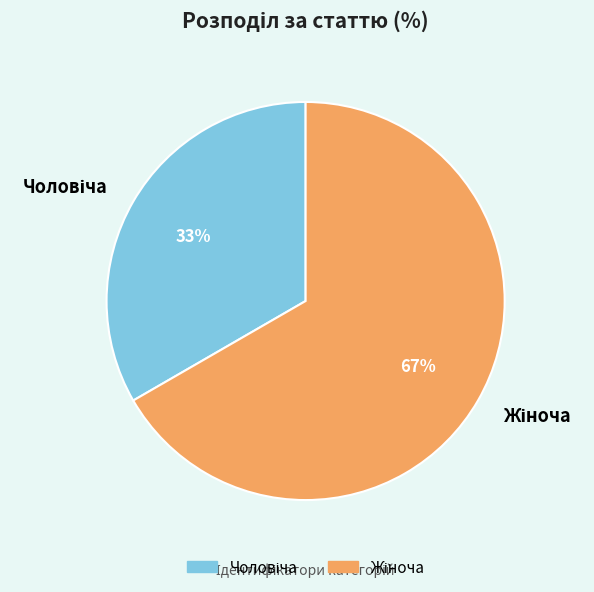

Is there any slice that represents more than half of the pie?

Yes